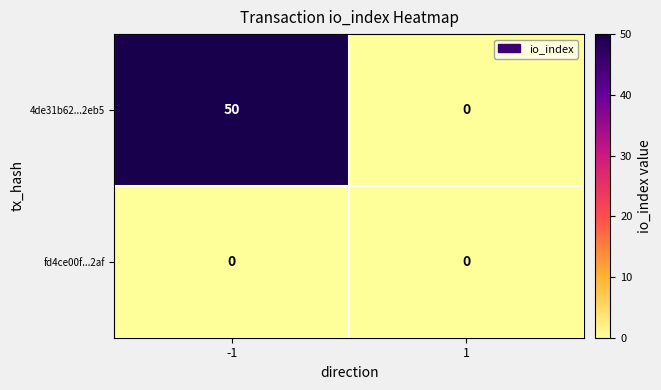

Rank the series by their average value, from highest to lowest.

4de31b62...2eb5, fd4ce00f...2af